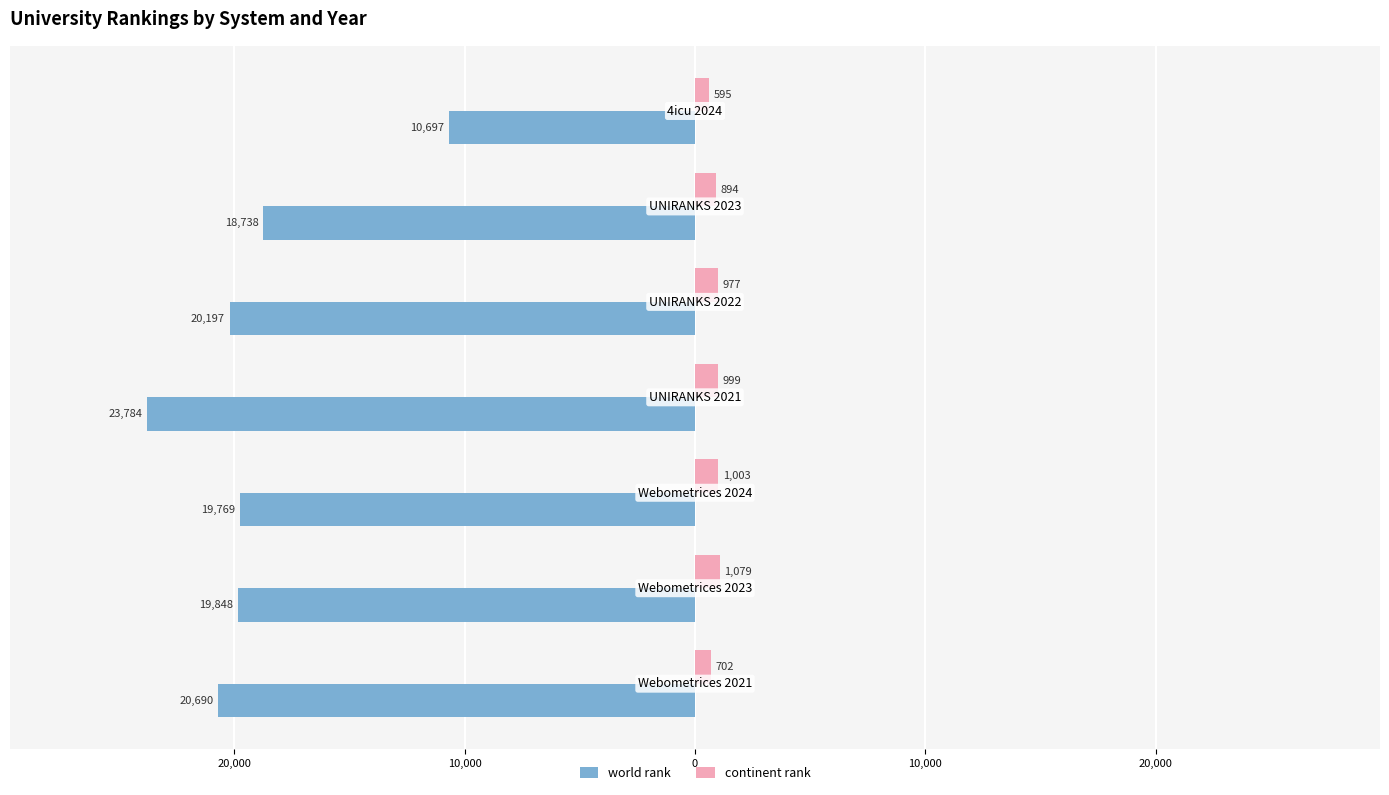

What are all the series names shown in the legend?

world rank, continent rank